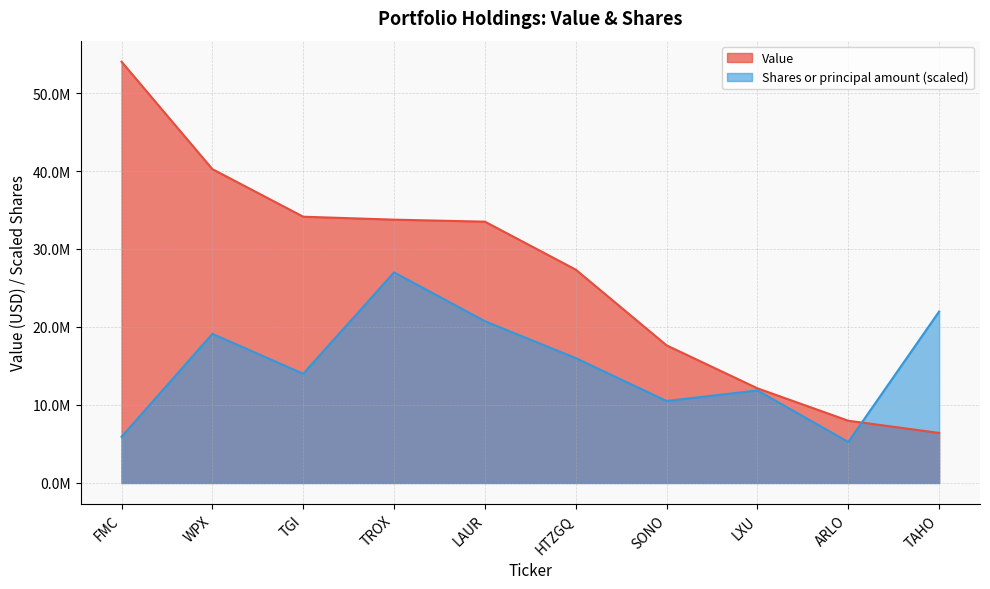

Which label corresponds to the smallest value in the chart?

ARLO